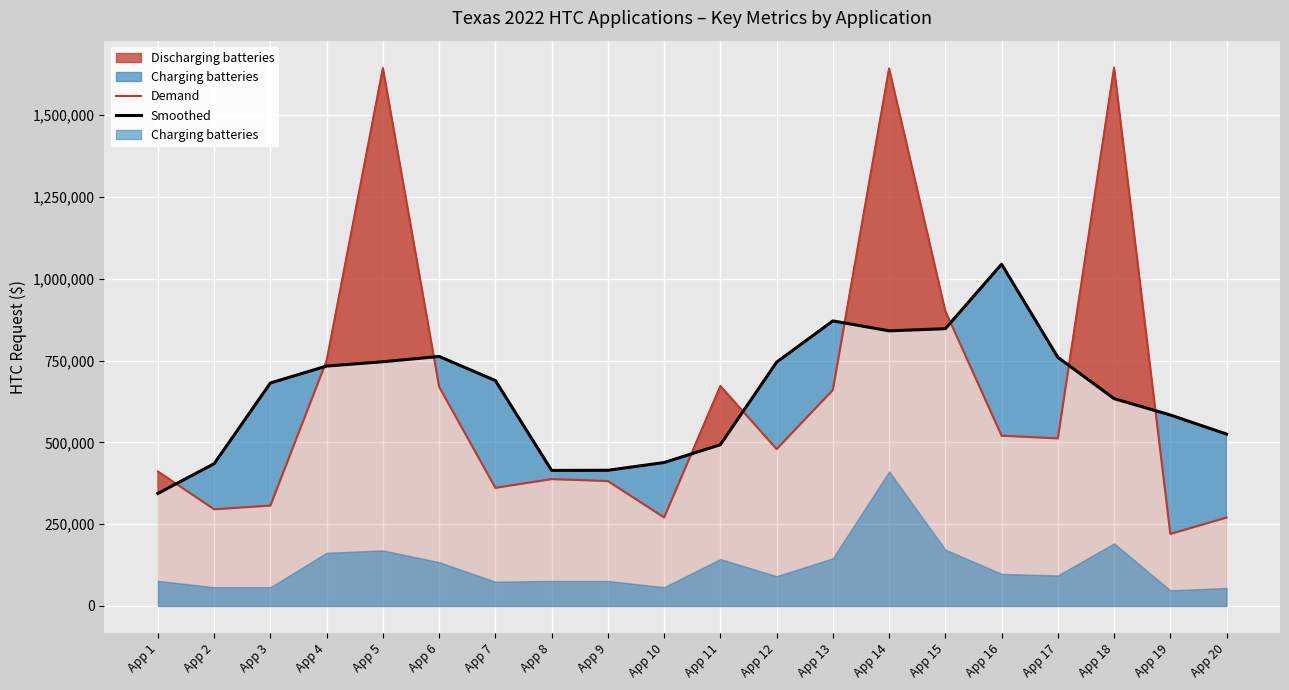

How many times do Smoothed and Demand cross each other?

9